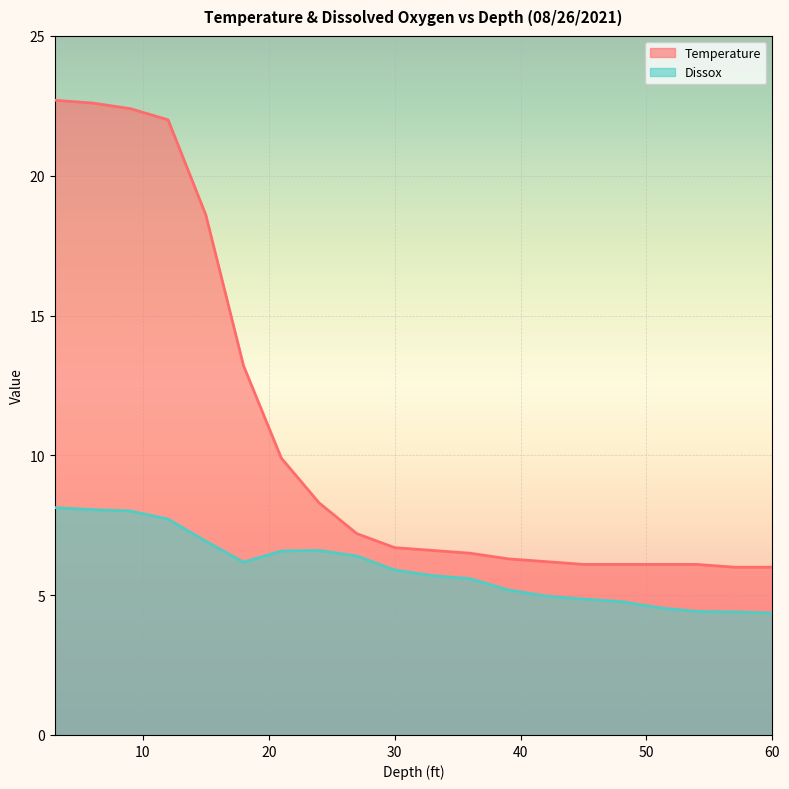

What is the average value of the Dissox series?

6.0